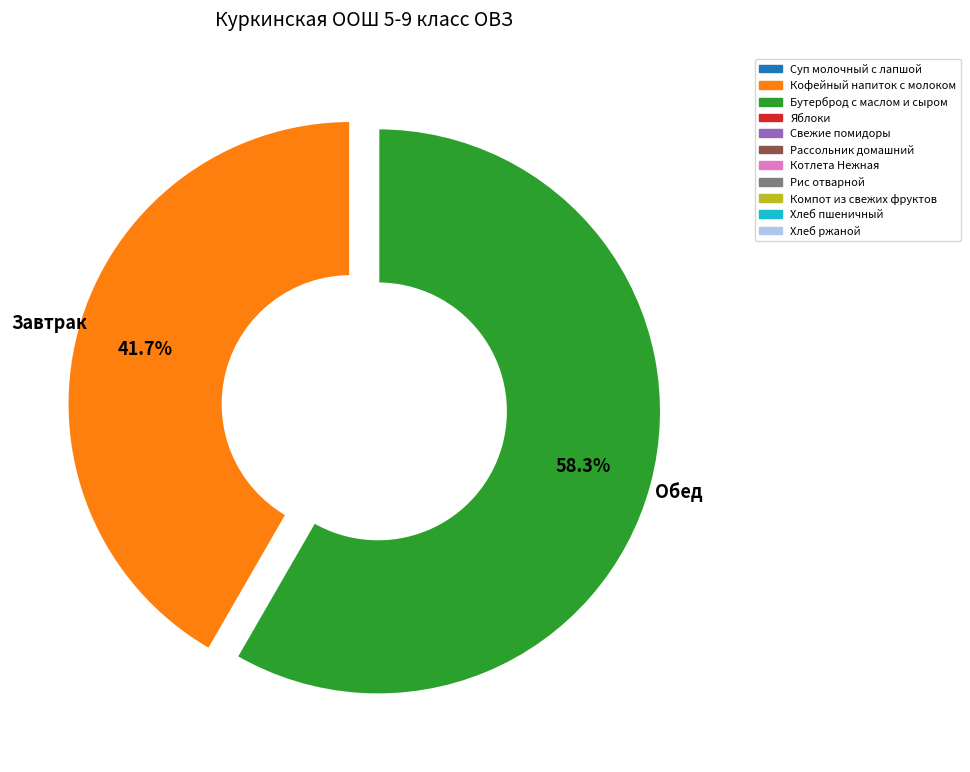

Is there any slice that represents more than half of the pie?

Yes